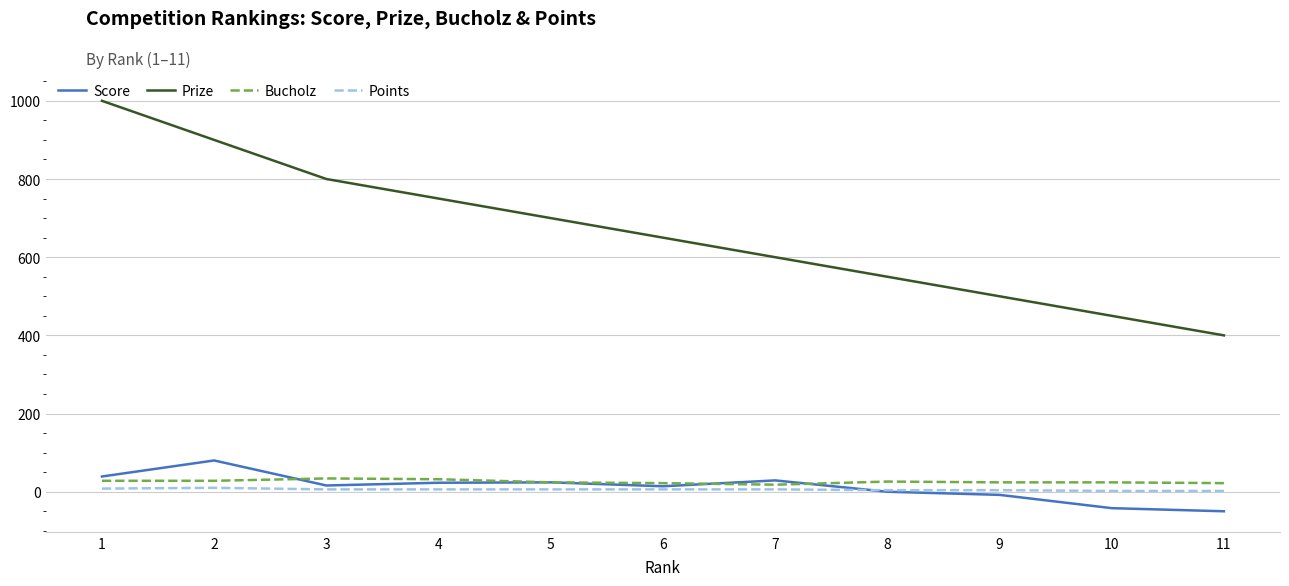

What are all the series names shown in the legend?

Score, Prize, Bucholz, Points